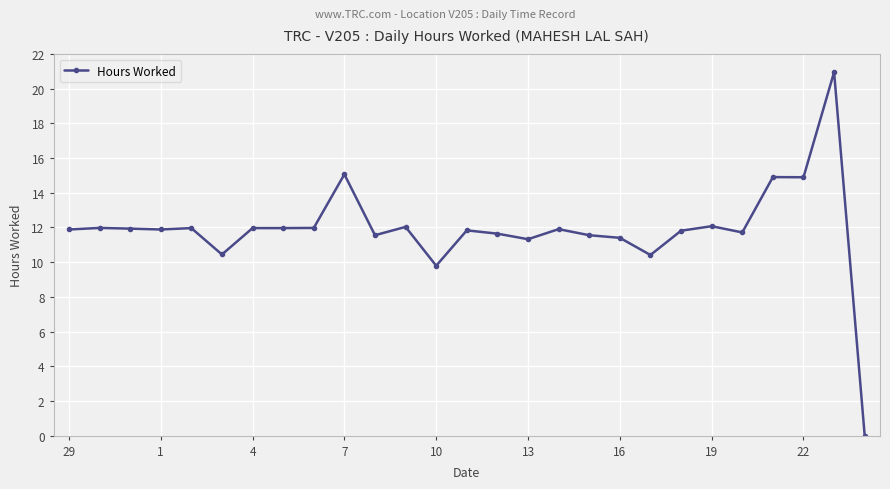

What is the value of the 25th point from the left?

14.9